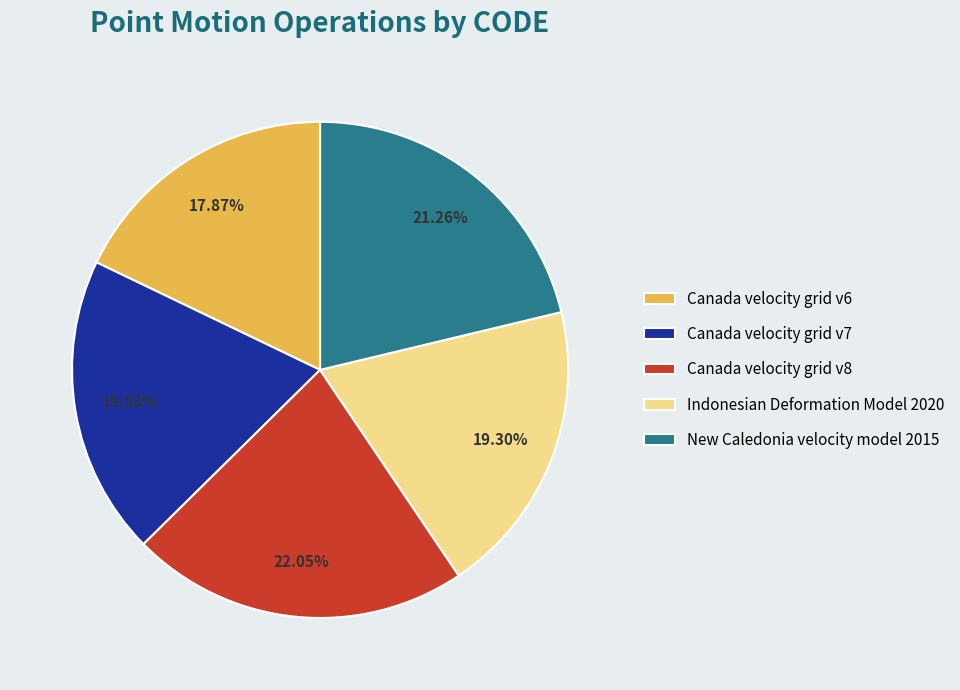

To the nearest percent, what is the combined percentage of New Caledonia velocity model 2015 and Canada velocity grid v7?

41%